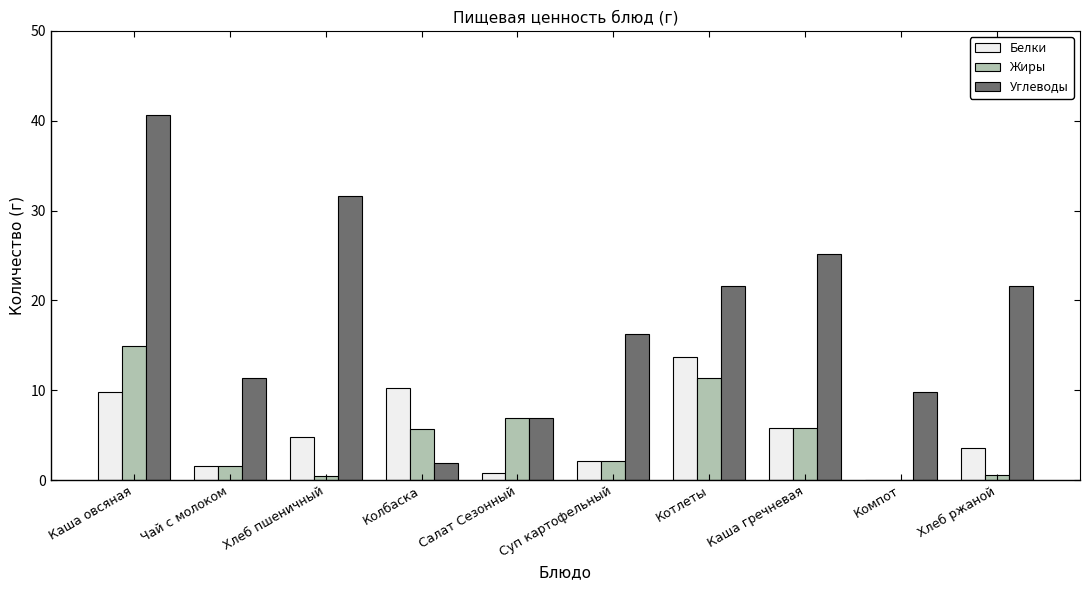

Where does the Жиры series first go above 5?

Каша овсяная